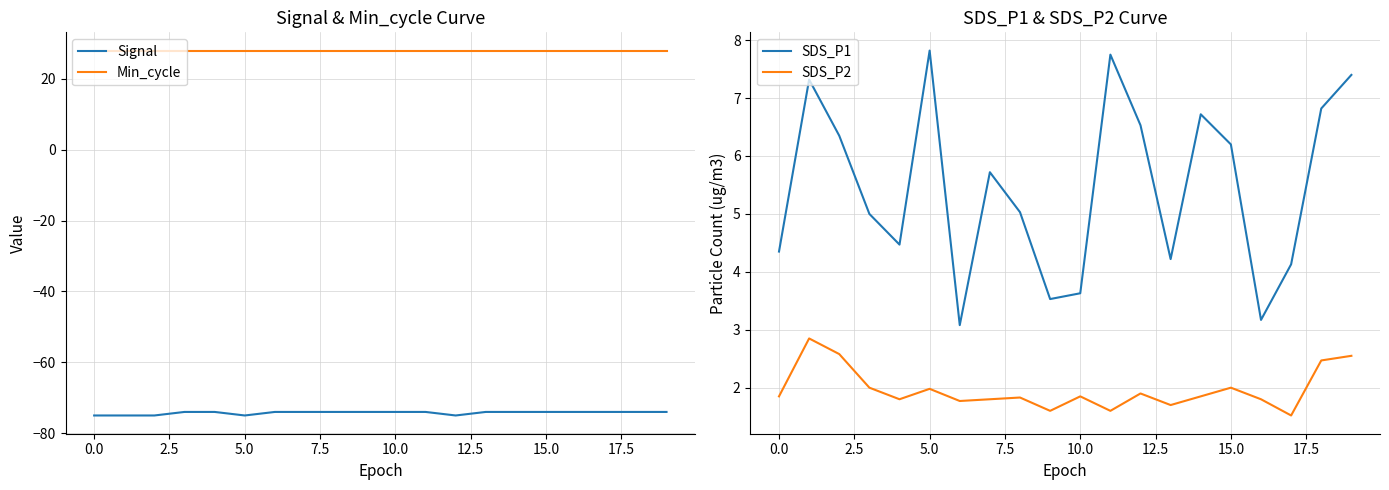

True or false: Min_cycle and Signal intersect in this chart.

False